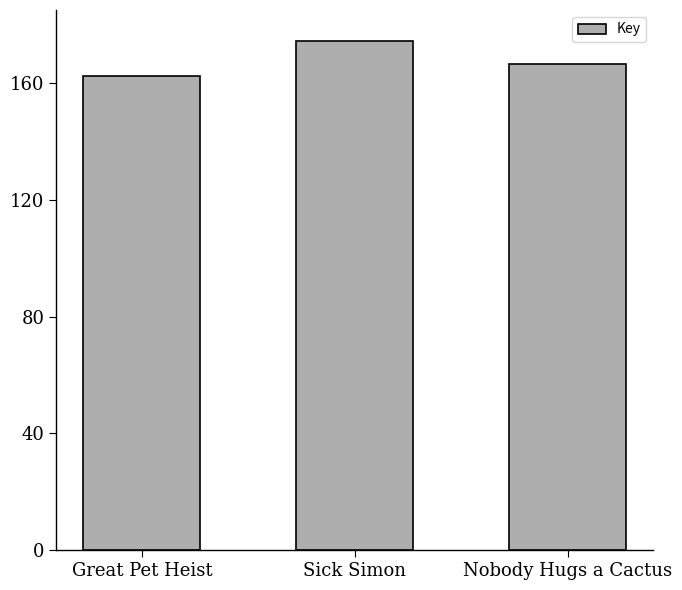

The value at Sick Simon is 285.2. True or false?

False